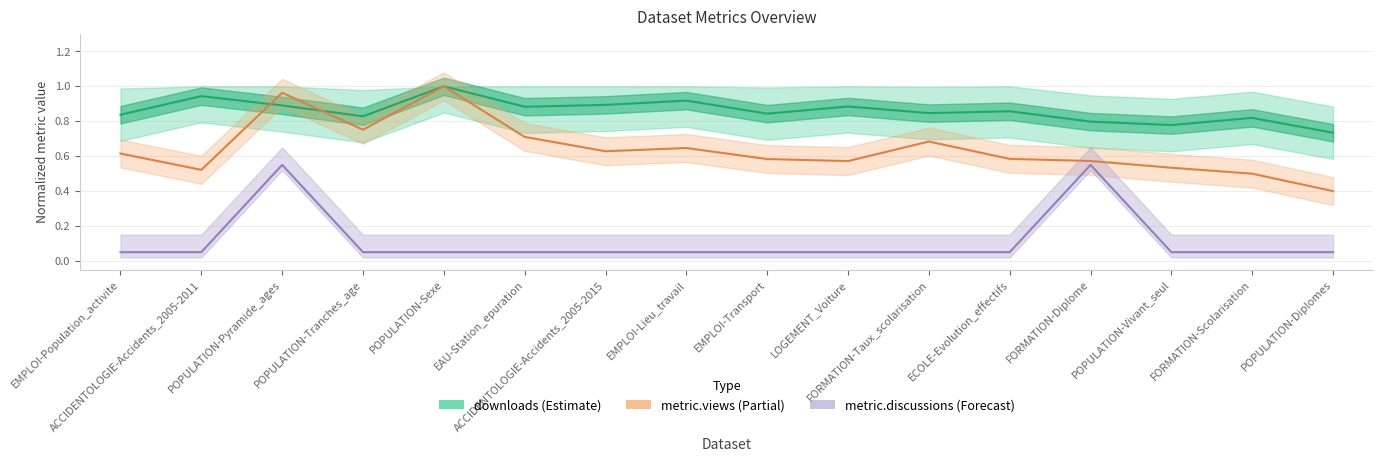

Is this an area chart (filled region under the line)?

No